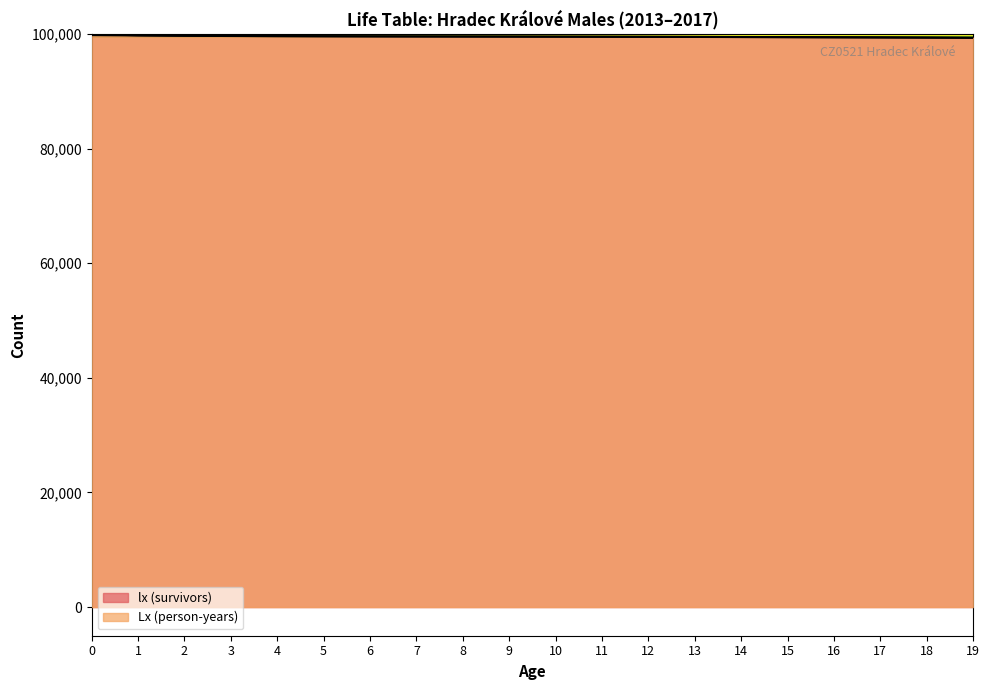

What is the difference between the lx (survivors) values at 13 and 0?

492.6